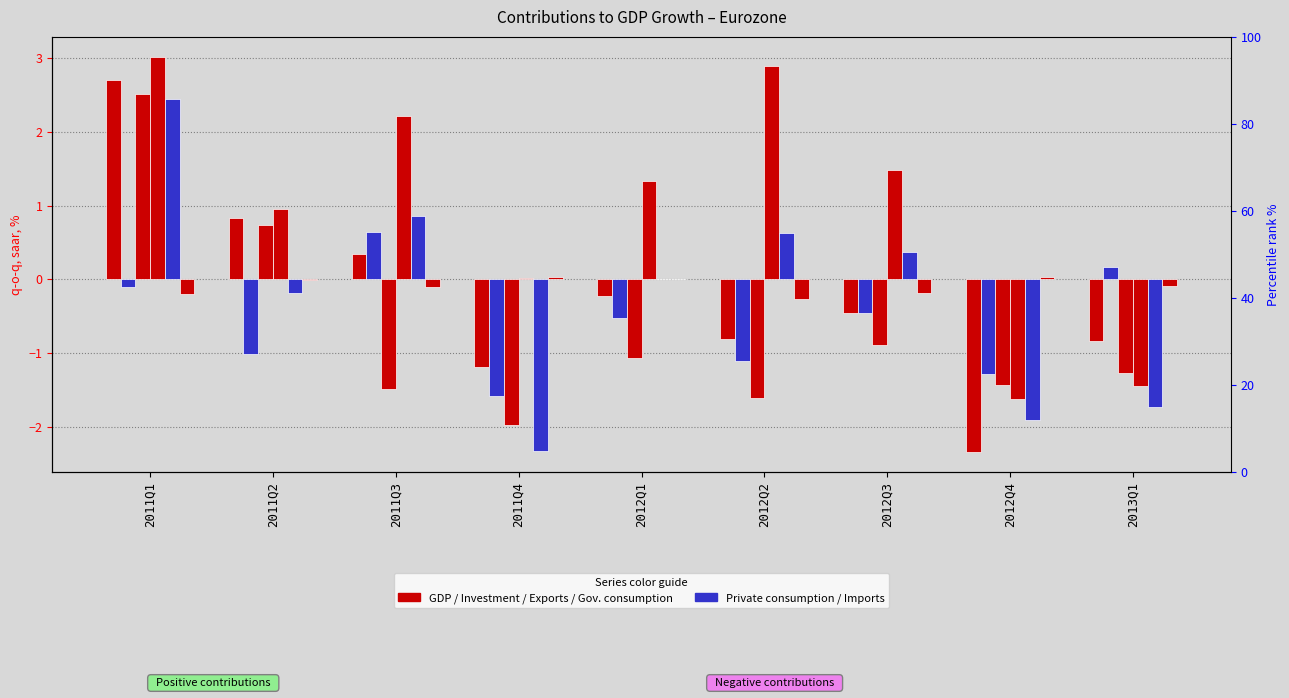

At which label does GDP (q-o-q, saar, %) first exceed 0?

2011Q1